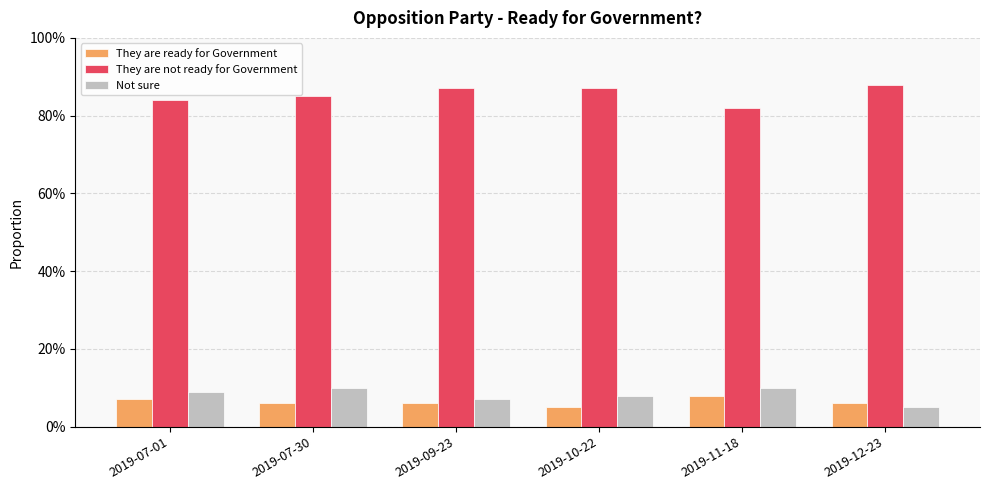

Are the bars grouped side by side (vs. stacked)?

Yes